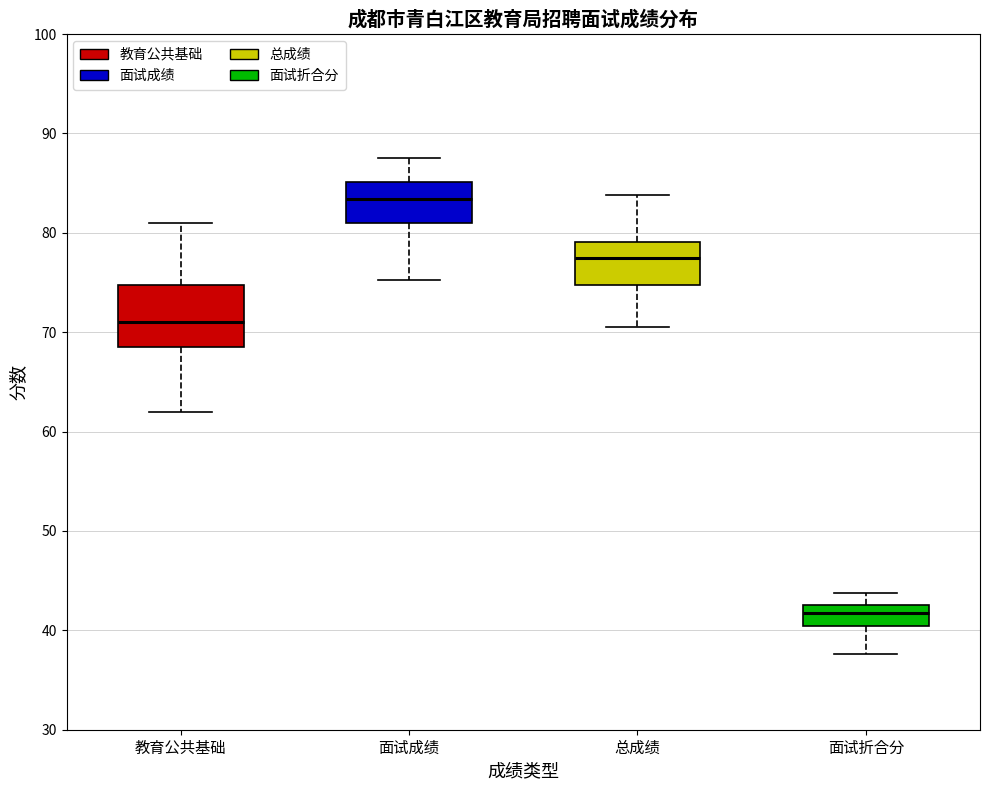

Reading left to right, read every box against the y-axis: the position of its median line, the range the box covers, and the ends of its whiskers. The values are not printed on the chart, so give them approximately, as read against the axis.

教育公共基础: median 71, box 69 to 75, whiskers 62 to 81
面试成绩: median 83, box 81 to 85, whiskers 75 to 88
总成绩: median 77, box 75 to 79, whiskers 70 to 84
面试折合分: median 42, box 40 to 43, whiskers 38 to 44